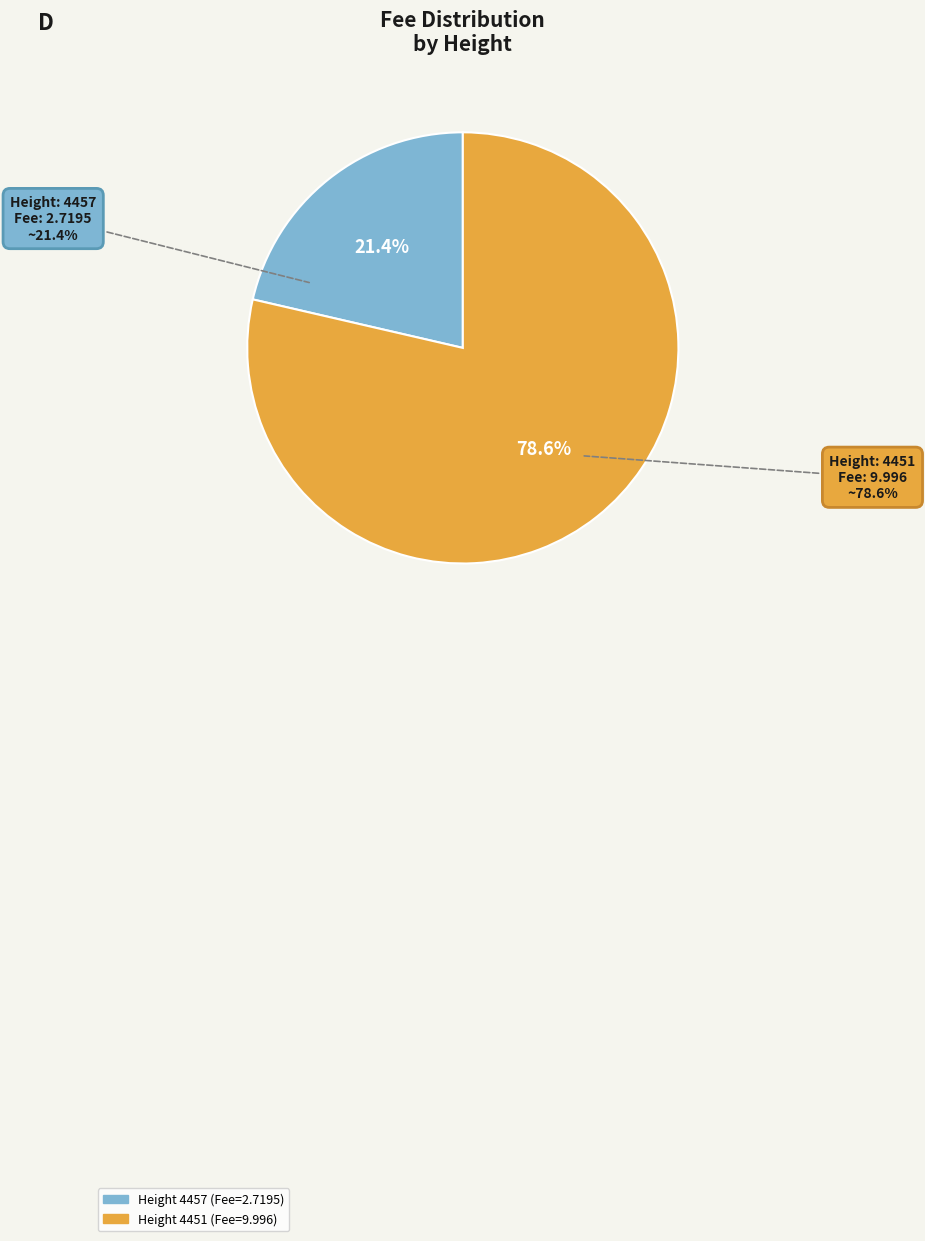

To the nearest percent, what portion does 4457 represent?

21%